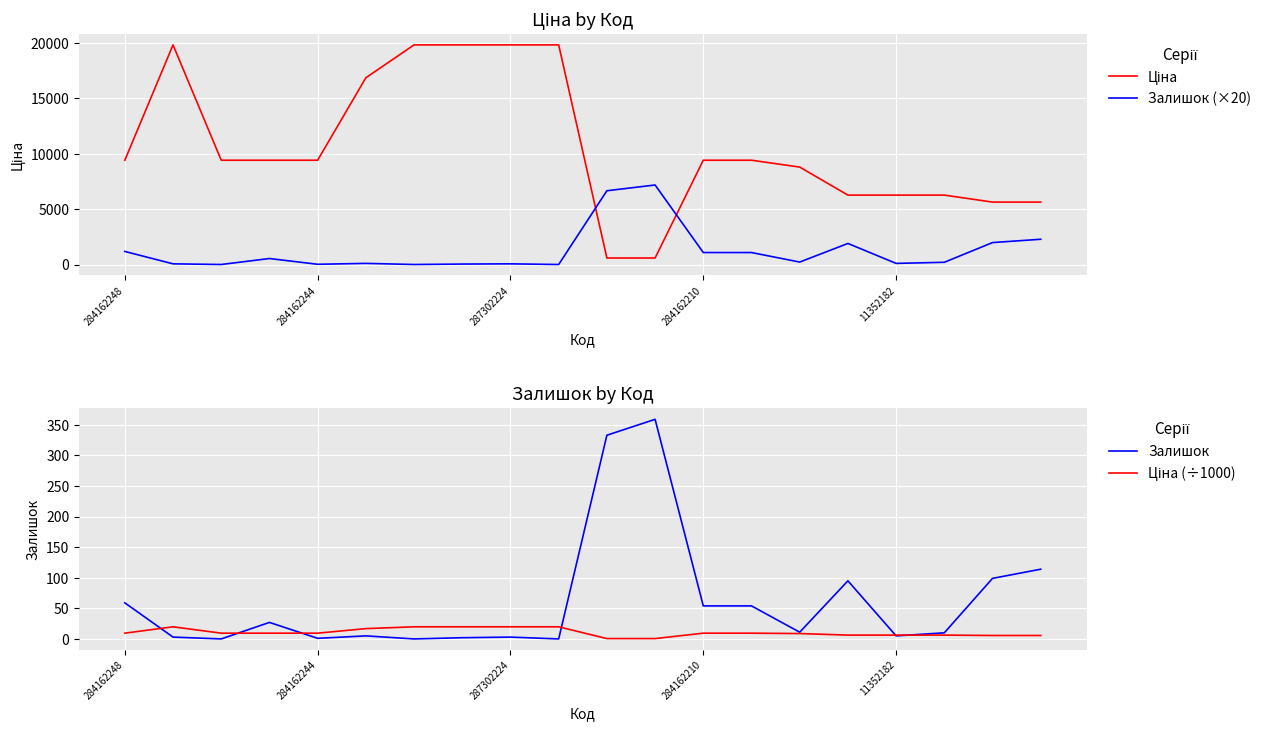

Is the value of Ціна at 12 greater than the value of Ціна (÷1000) at 6?

Yes